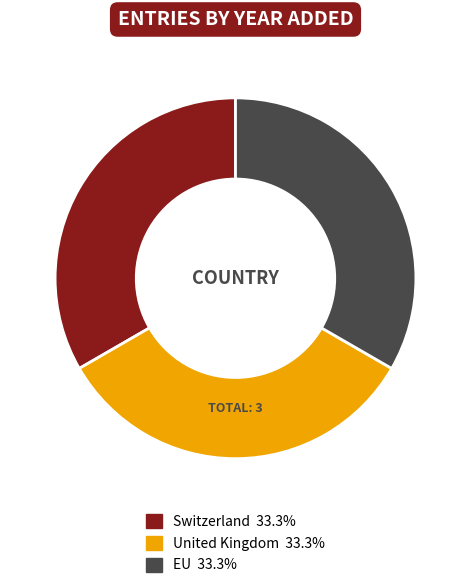

Combined, do United Kingdom 33.3% and Switzerland 33.3% account for over 50%?

Yes